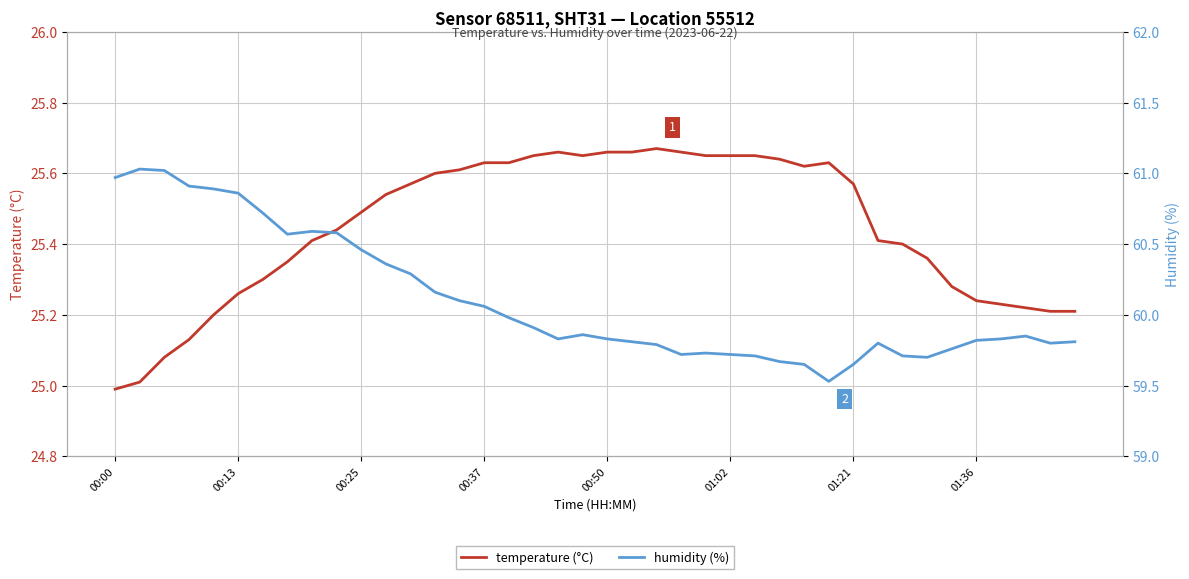

What is the greatest value displayed?

61.0